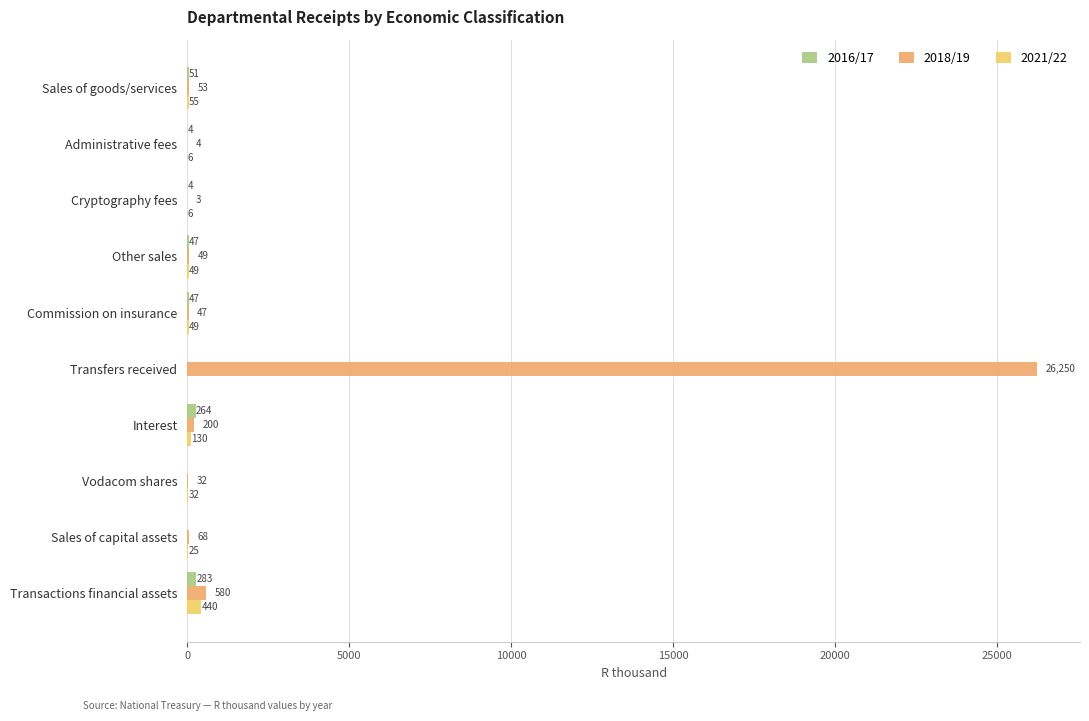

Between Sales of capital assets and Transactions financial assets, which series saw the biggest shift?

2018/19